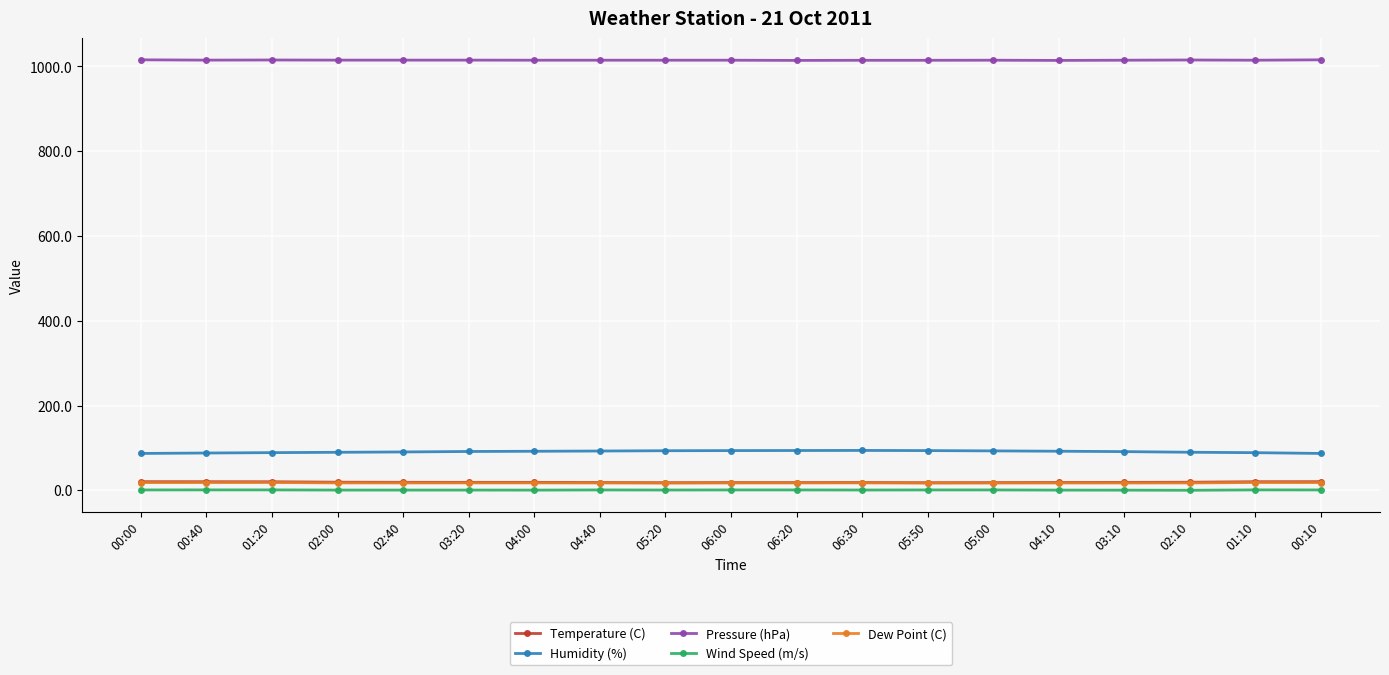

What is the difference between the second highest and second lowest values in the Pressure (hPa) series?

1.4